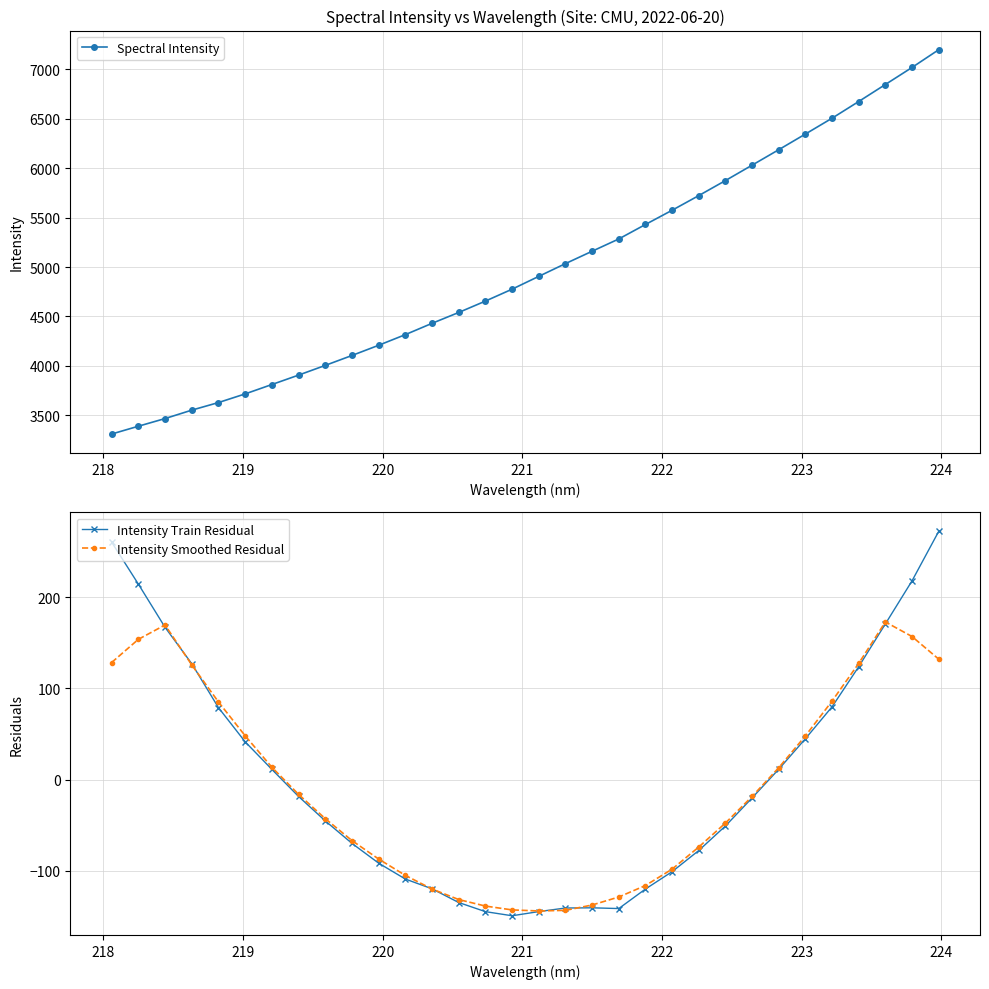

In Intensity Smoothed Residual, how many points are lower than both neighbors (excluding endpoints)?

1